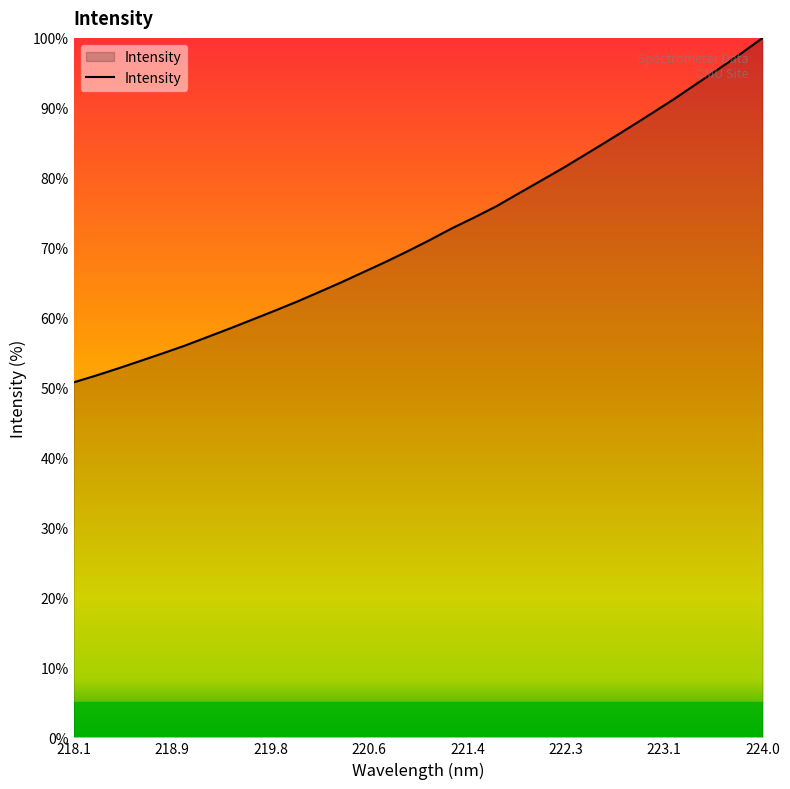

What is the sum of all values?

2306.5